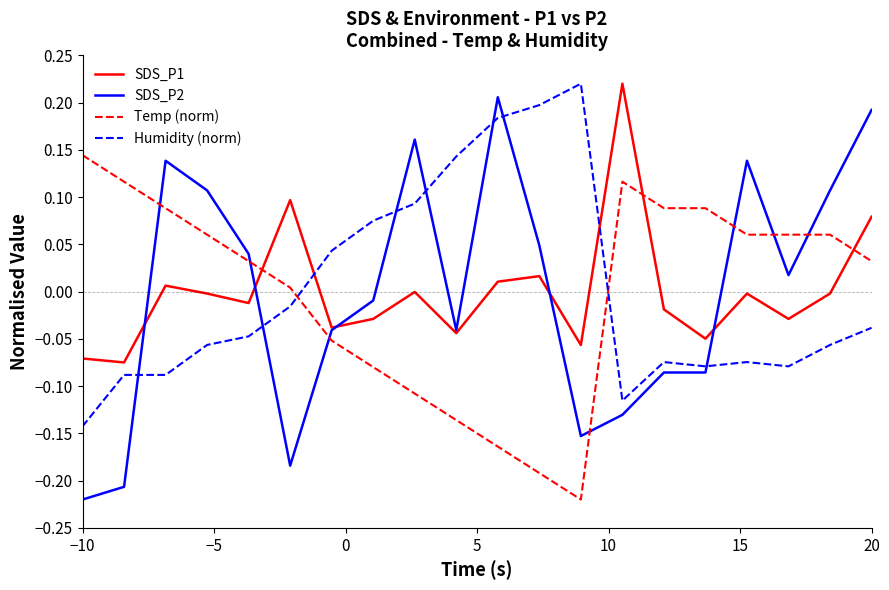

How many lines are shown in the chart?

4